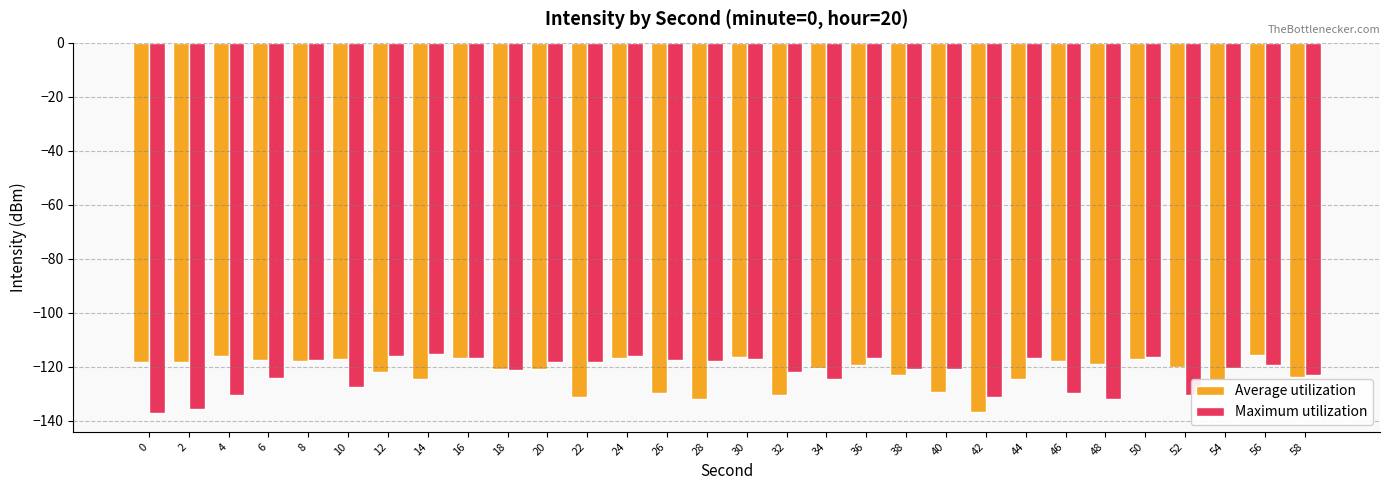

What is the difference between the highest and lowest values at 28?

13.9